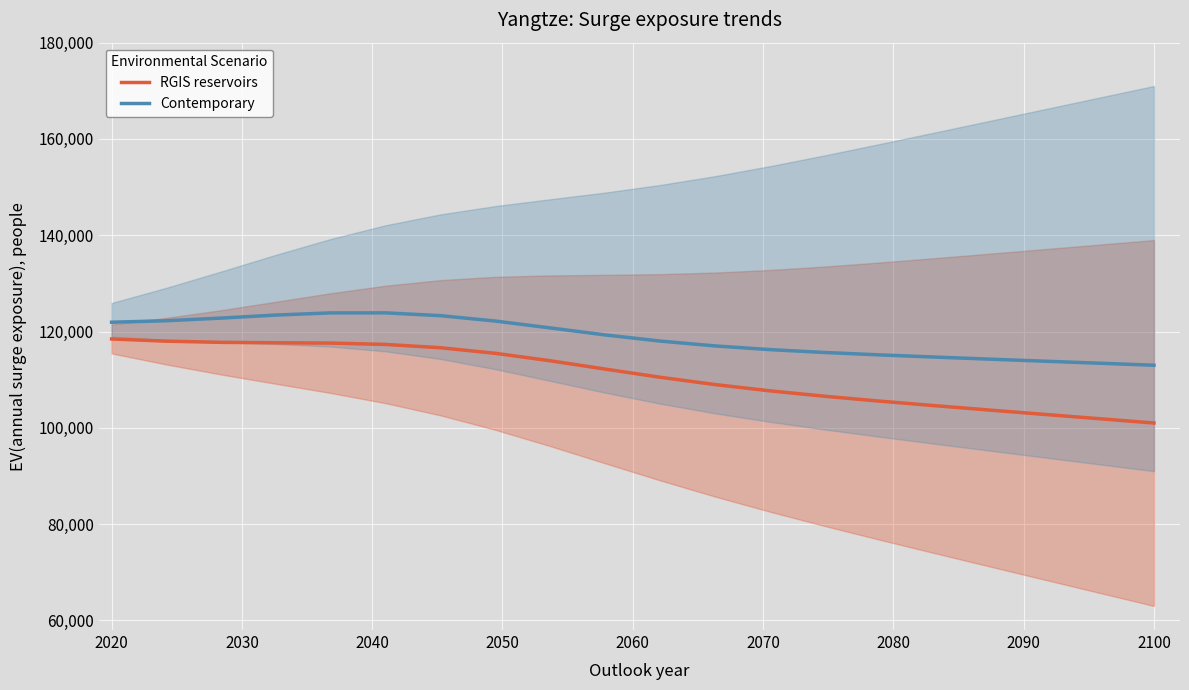

True or false: Contemporary and RGIS reservoirs cross at least once.

False